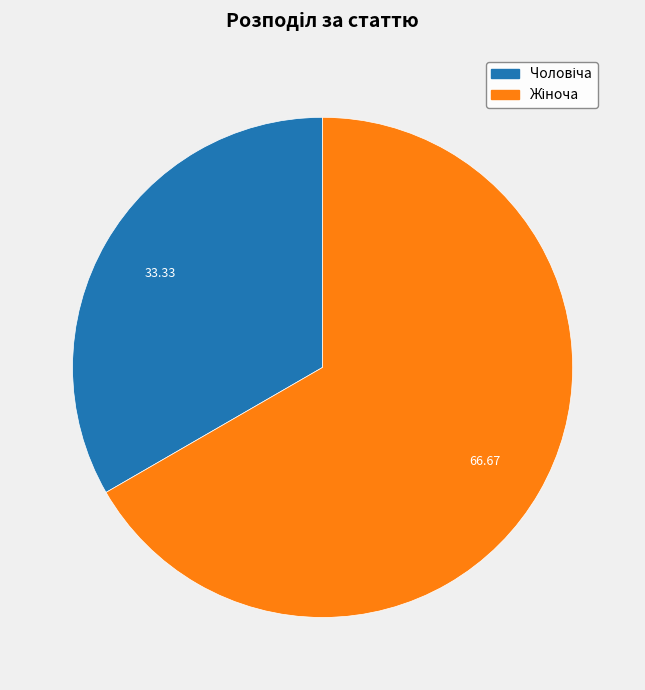

Is there any slice that represents more than half of the pie?

Yes